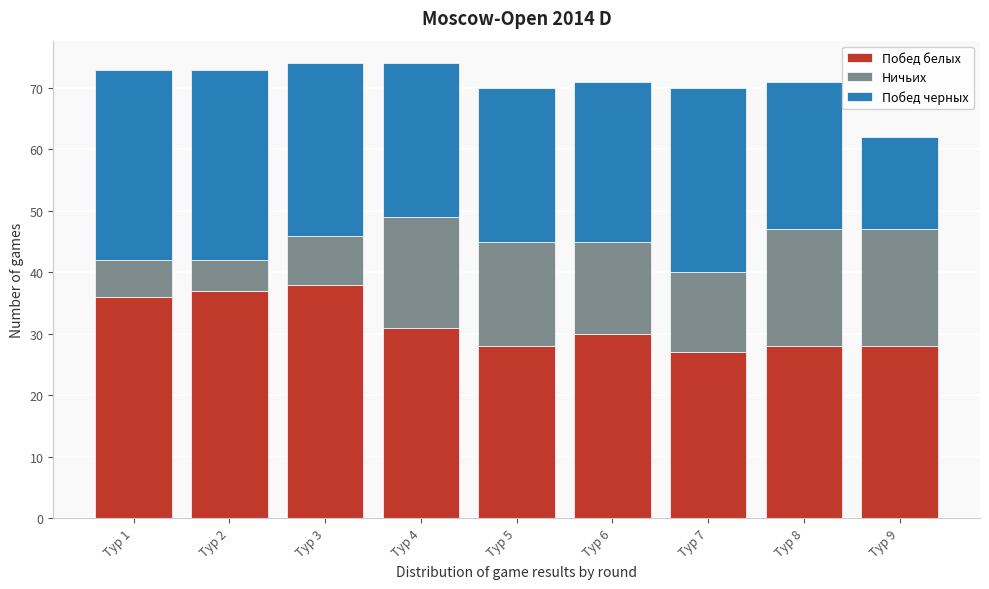

Reading right to left, transcribe the values for Побед белых.

28	28	27	30	28	31	38	37	36